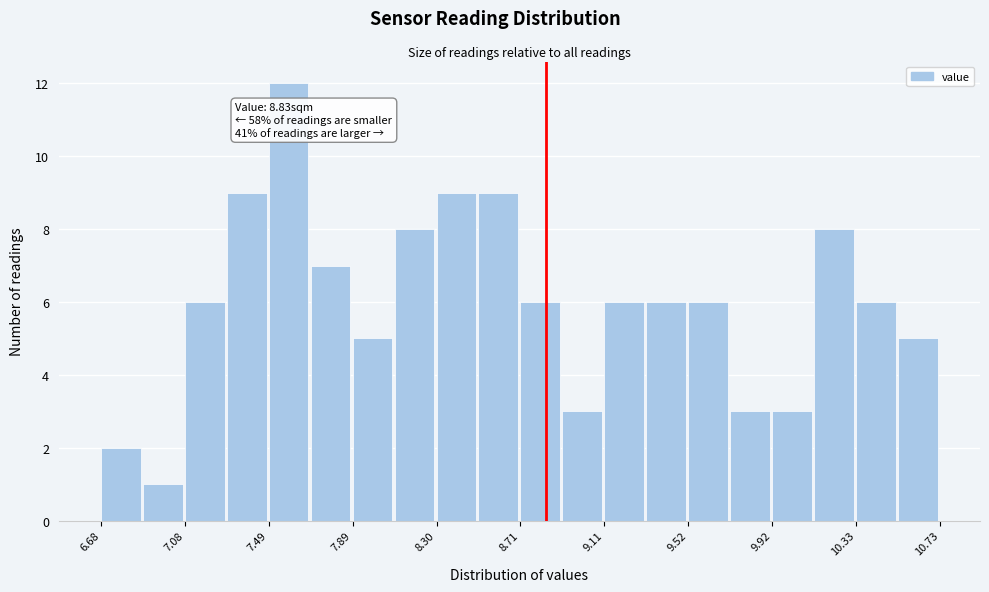

Which range on the x-axis has the tallest bar?

7.50 to 7.70